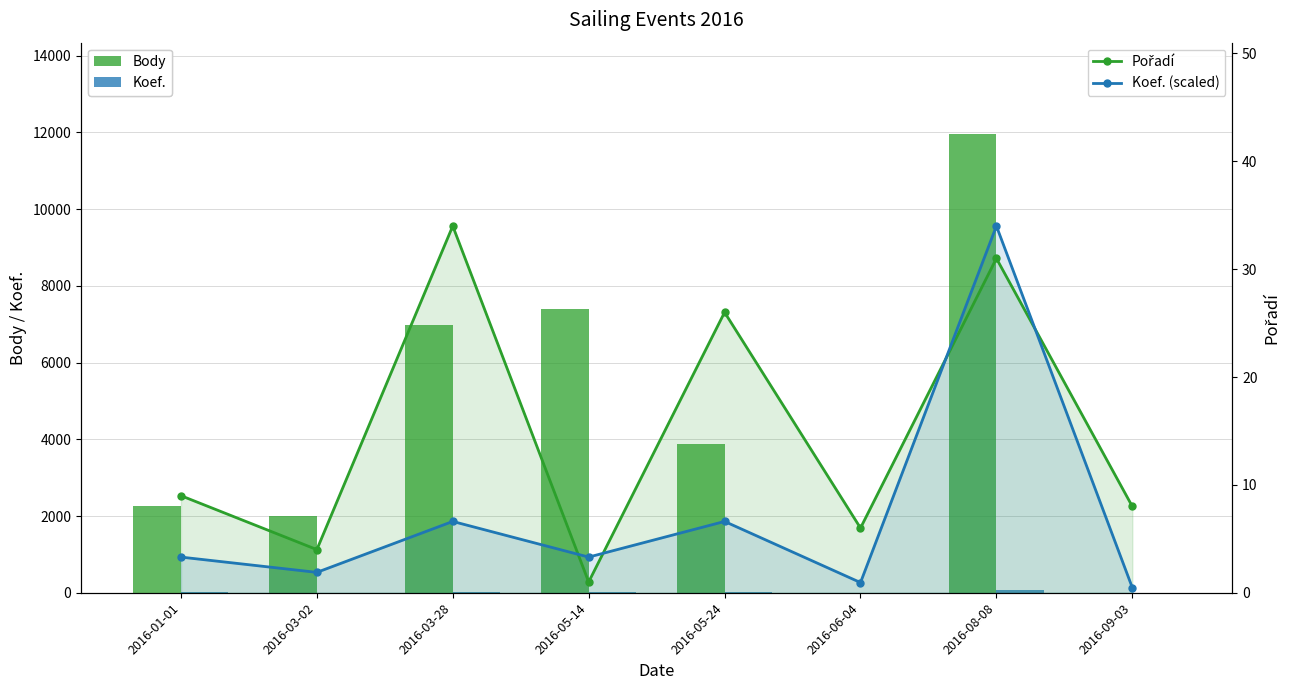

Is it true that Koef. equals 7.0 at 2016-05-14?

True